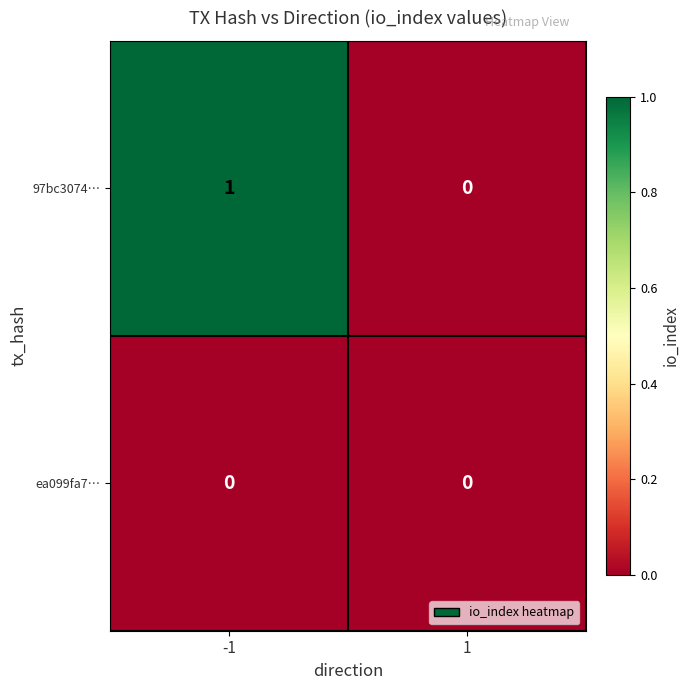

Reading right to left, extract all data points from this chart.

97bc3074…: 0	1
ea099fa7…: 0	0